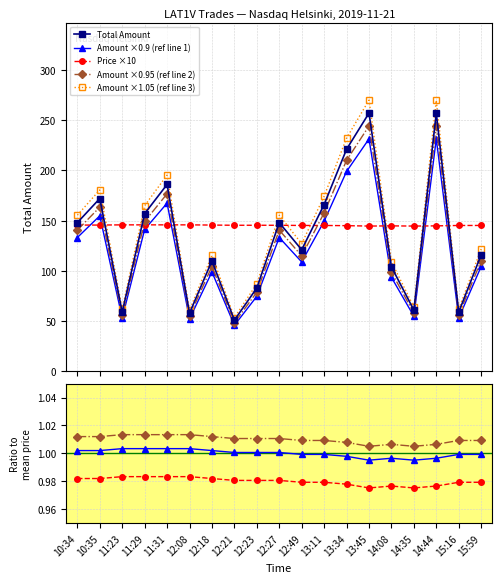

What is the label of the 18th point from the left?

15:16